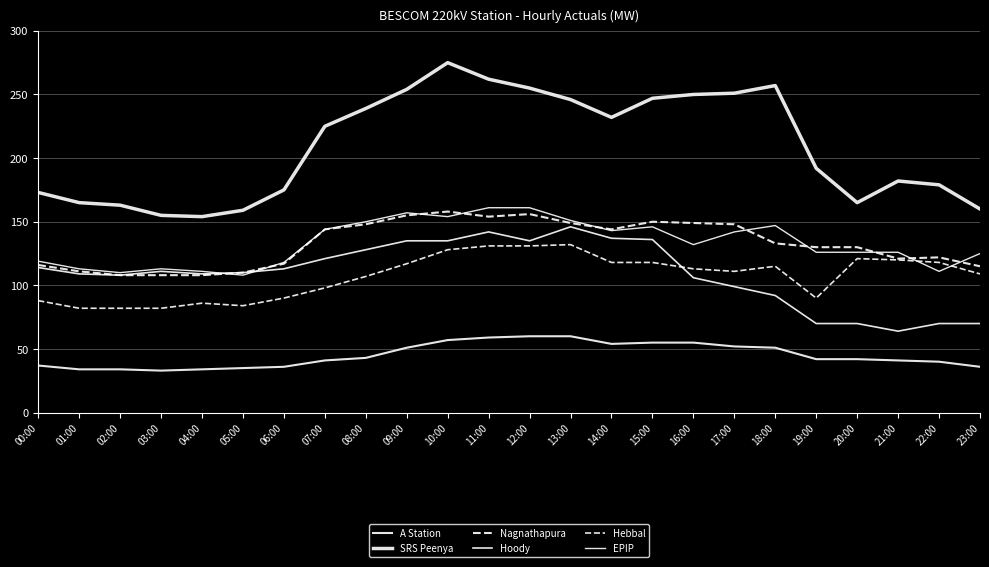

Between 13:00 and 17:00, which is larger?

13:00